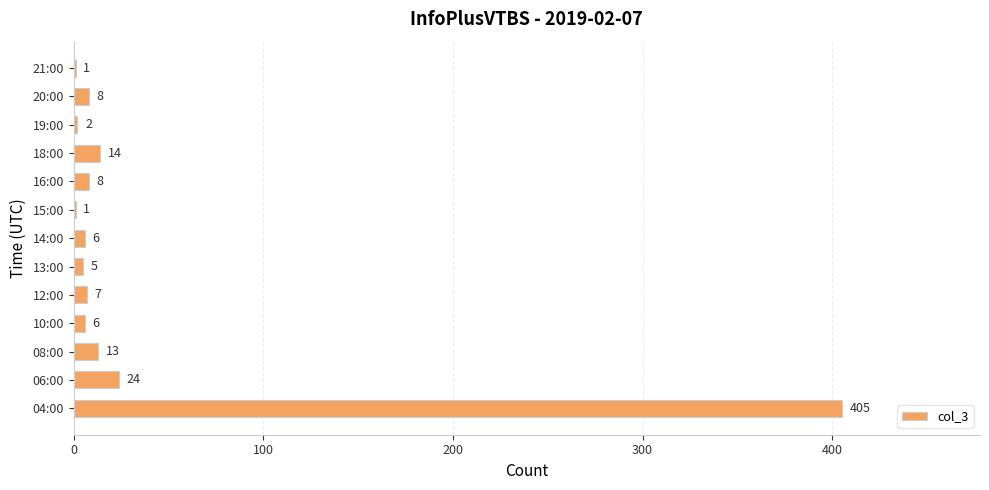

Is it true that the value at 20:00 is 8?

True